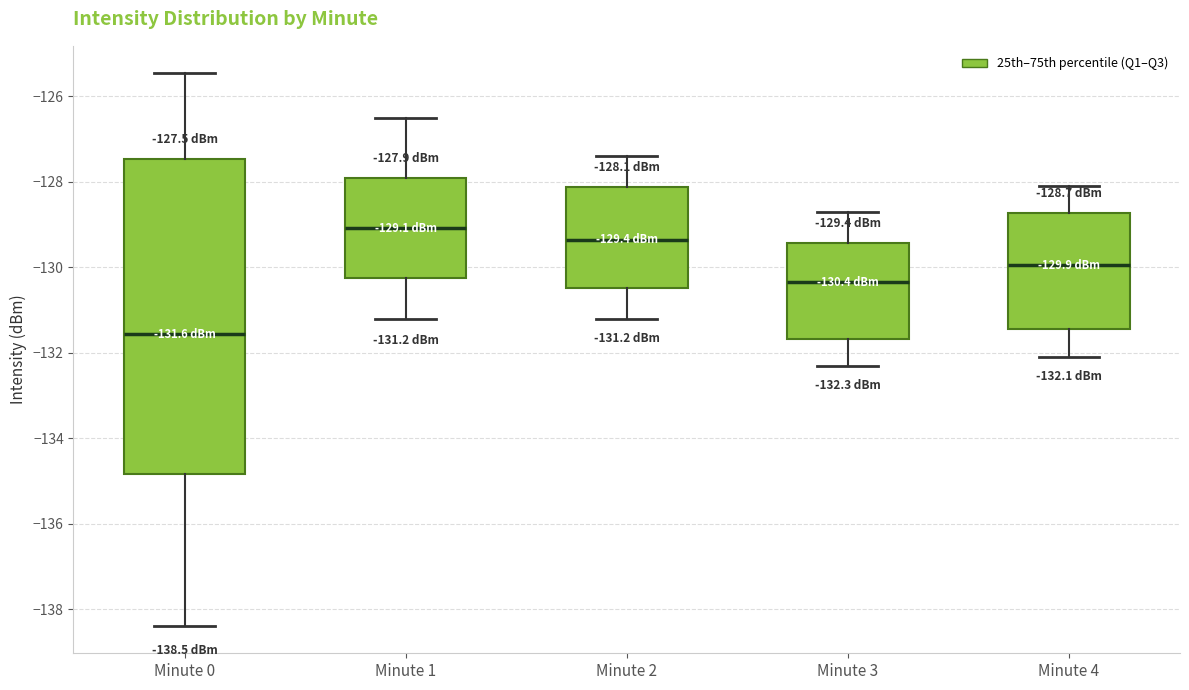

Comparing the boxes themselves (not the whiskers), which one is the tallest?

Minute 0